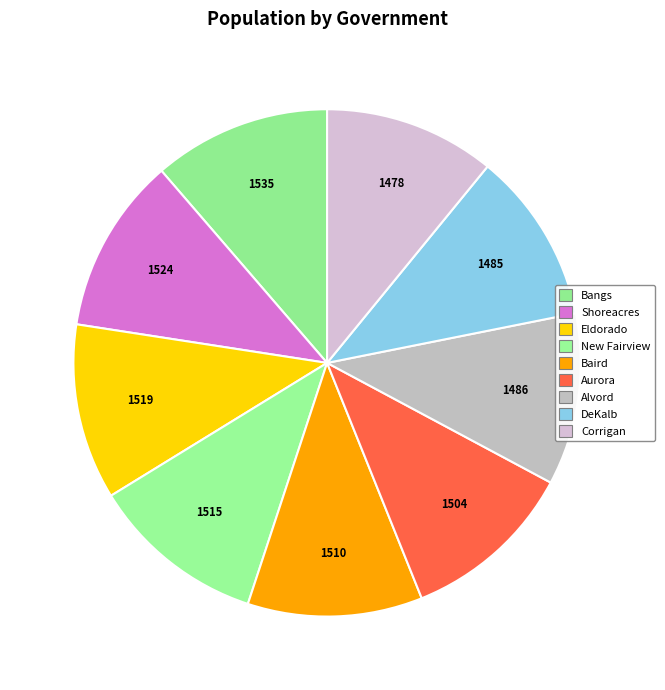

Is there a majority slice in this chart?

No